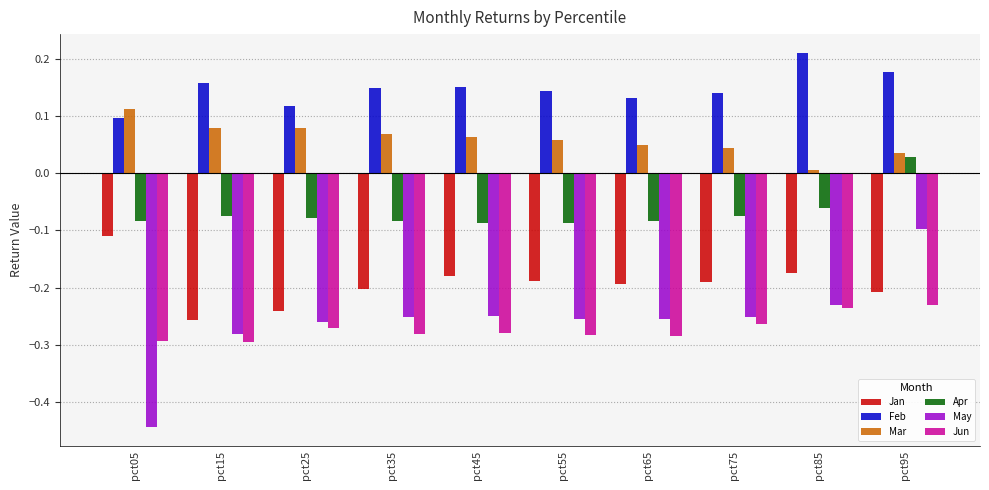

What is the spread (max minus min) of values at pct05?

0.6